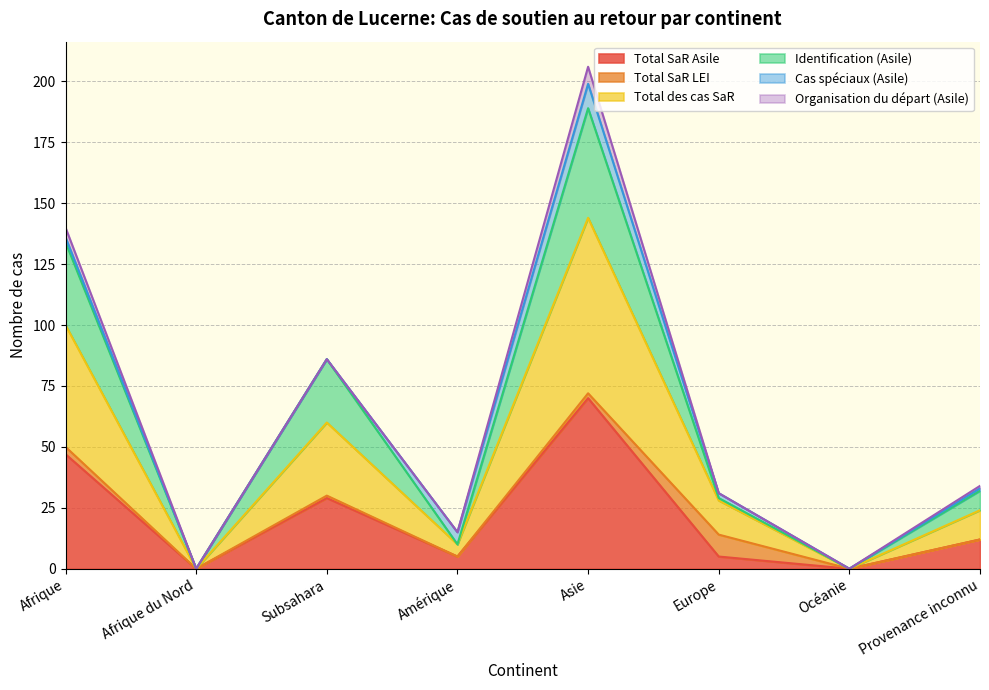

Which label corresponds to the largest value in the chart?

Asie